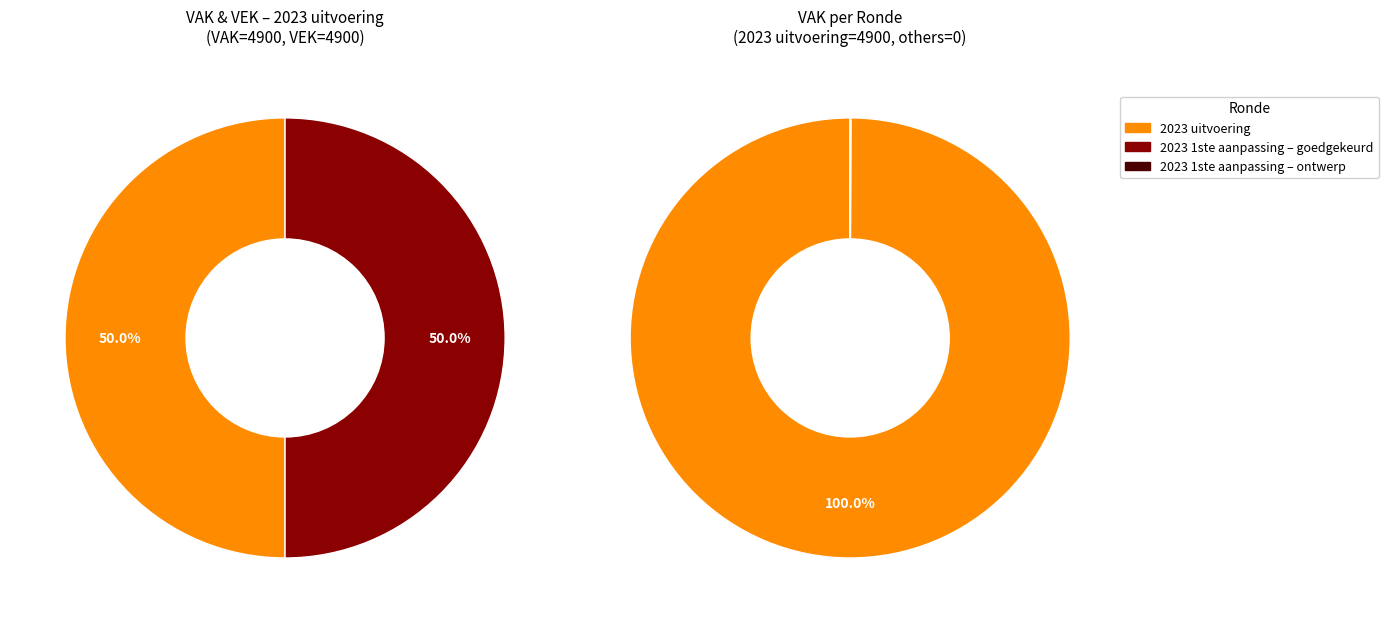

Do 2023 1ste aanpassing – ontwerp and 2023 uitvoering together represent more than half of the pie?

Yes